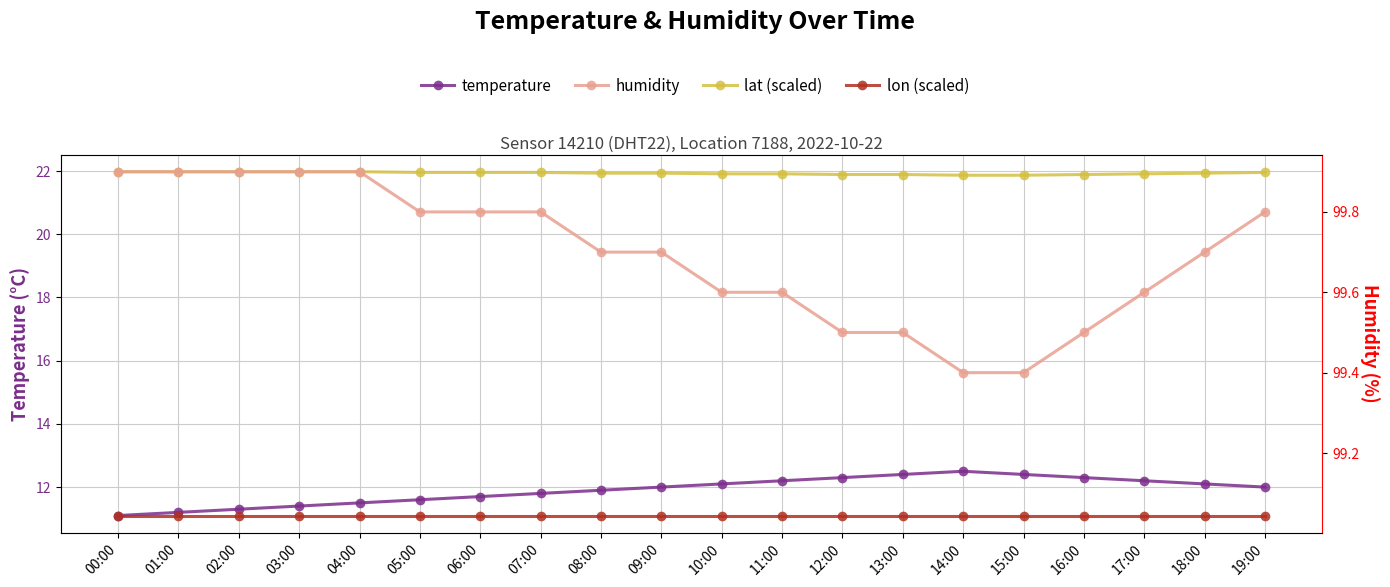

True or false: lat (scaled) and lon (scaled) intersect in this chart.

False